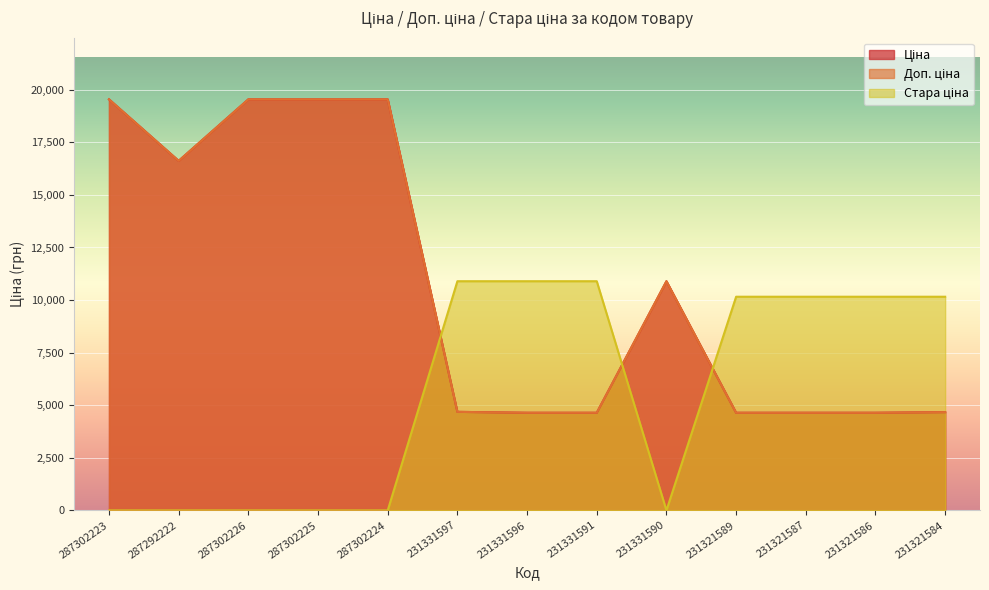

Reading left to right, transcribe all the data shown in this chart.

Ціна: 19542.7	16618.0	19542.7	19542.7	19542.7	4685.4	4641.8	4641.8	10896.3	4642.5	4642.5	4642.5	4672.9
Доп. ціна: 19542.7	16618.0	19542.7	19542.7	19542.7	4685.0	4642.0	4642.0	10896.3	4642.0	4642.0	4642.0	4673.0
Стара ціна: 0.0	0.0	0.0	0.0	0.0	10896.3	10896.3	10896.3	0.0	10158.6	10158.6	10158.6	10158.6